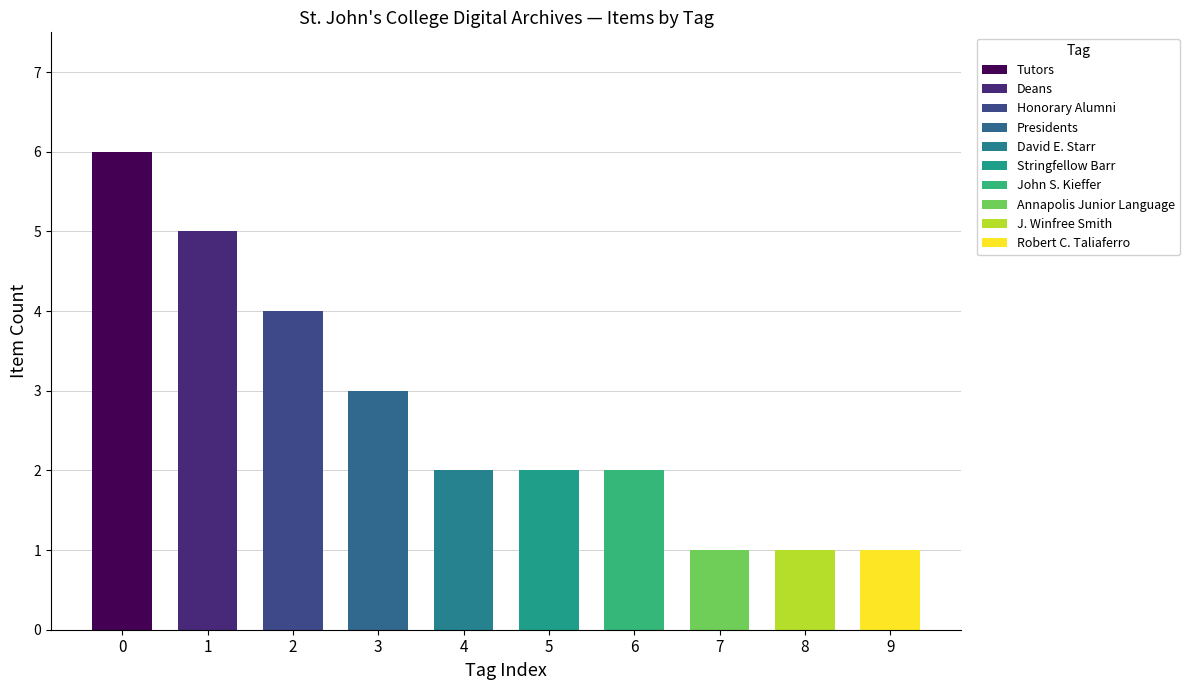

What is the greatest value displayed?

6